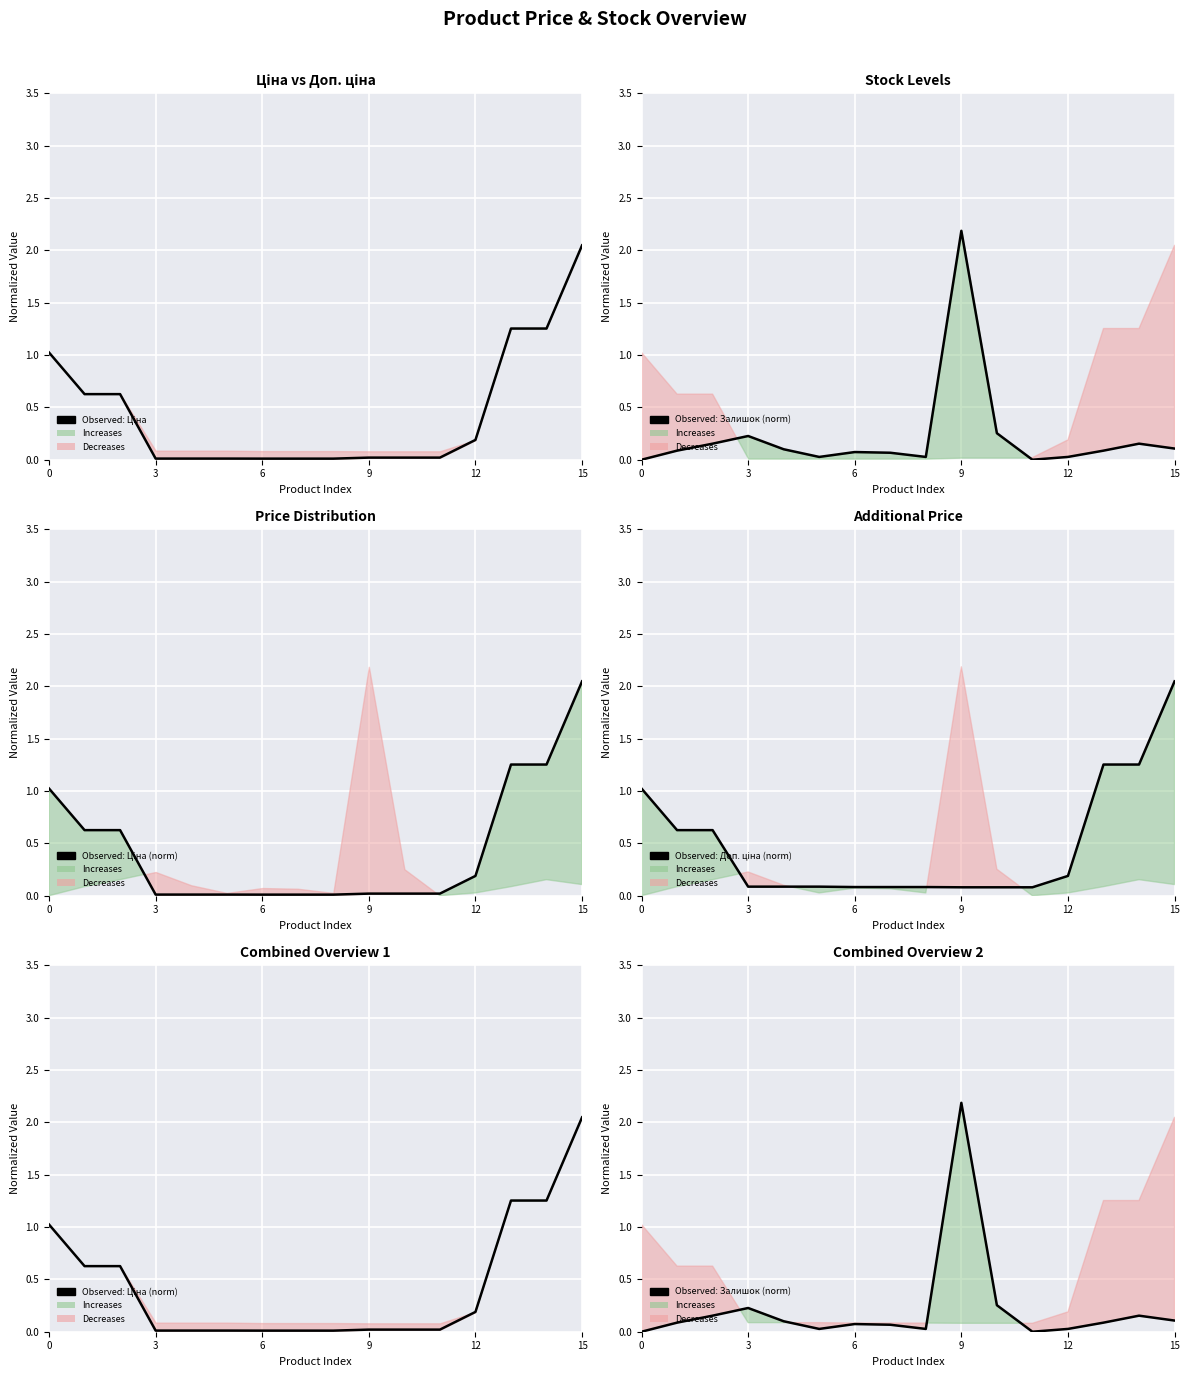

Which series has the largest range (max minus min)?

Залишок (norm)